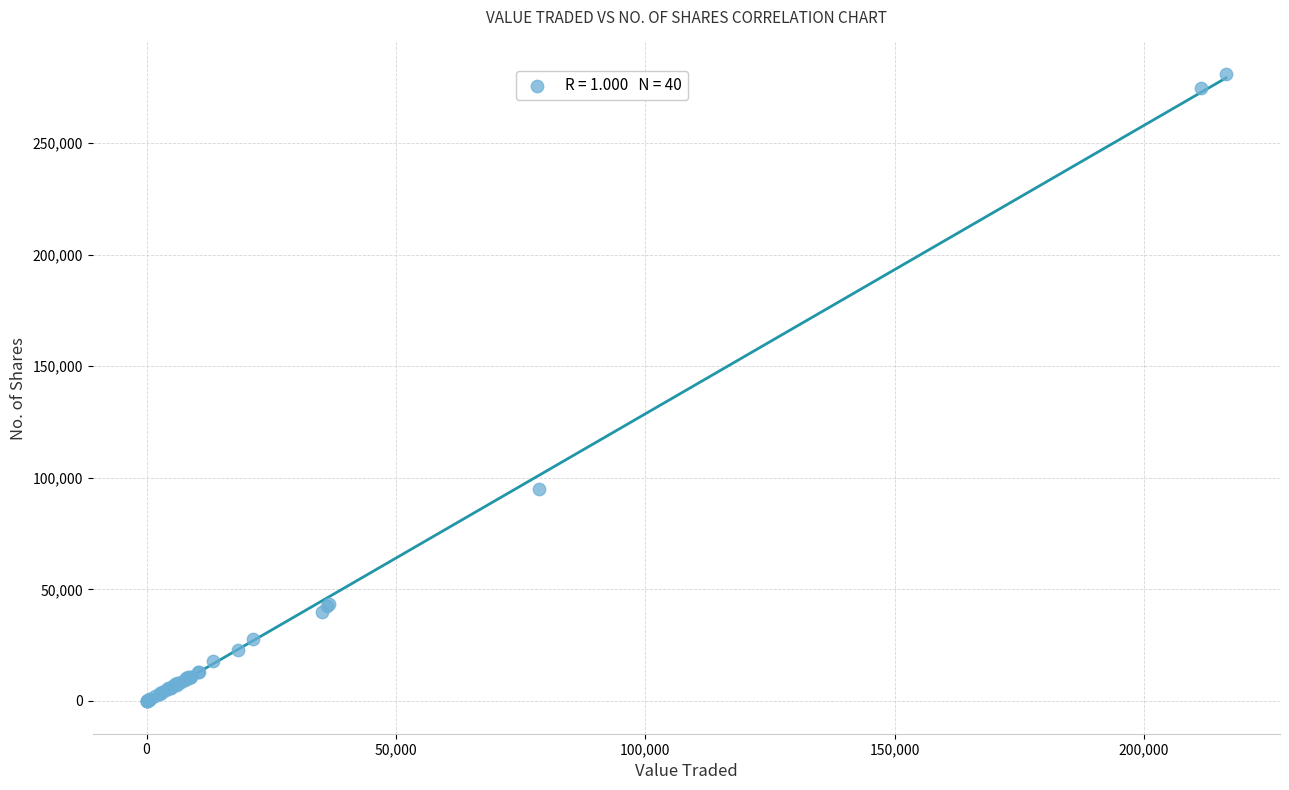

What Y value in the scatter plot is closest to 140535?

95053